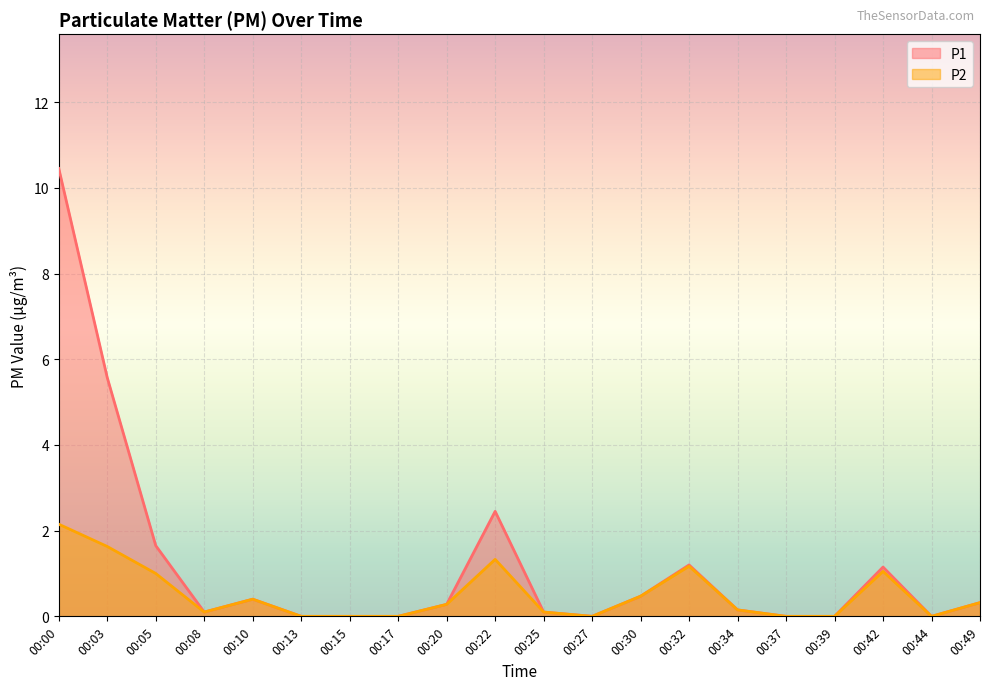

What is the average value of the P2 series?

0.5